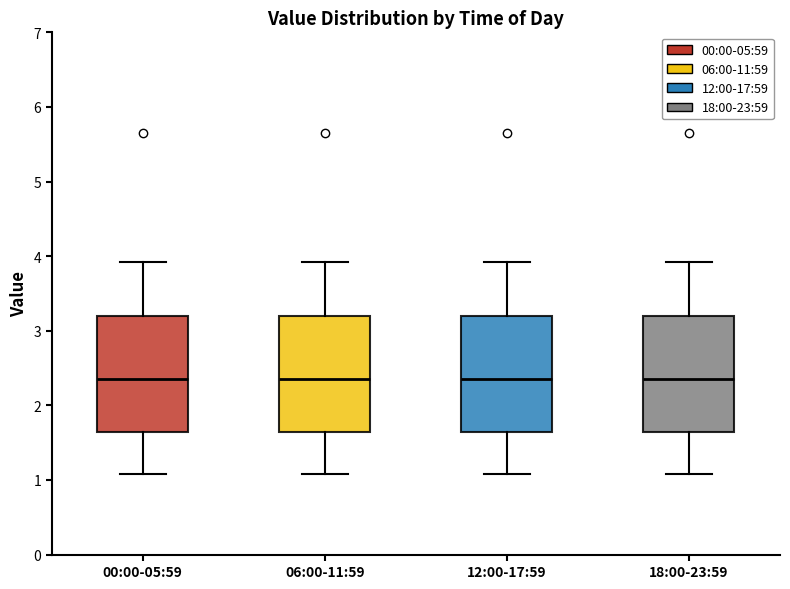

Reading left to right, read every box against the y-axis: the position of its median line, the range the box covers, and the ends of its whiskers. The values are not printed on the chart, so give them approximately, as read against the axis.

00:00-05:59: median 2.4, box 1.6 to 3.2, whiskers 1.1 to 3.9
06:00-11:59: median 2.4, box 1.6 to 3.2, whiskers 1.1 to 3.9
12:00-17:59: median 2.4, box 1.6 to 3.2, whiskers 1.1 to 3.9
18:00-23:59: median 2.4, box 1.6 to 3.2, whiskers 1.1 to 3.9